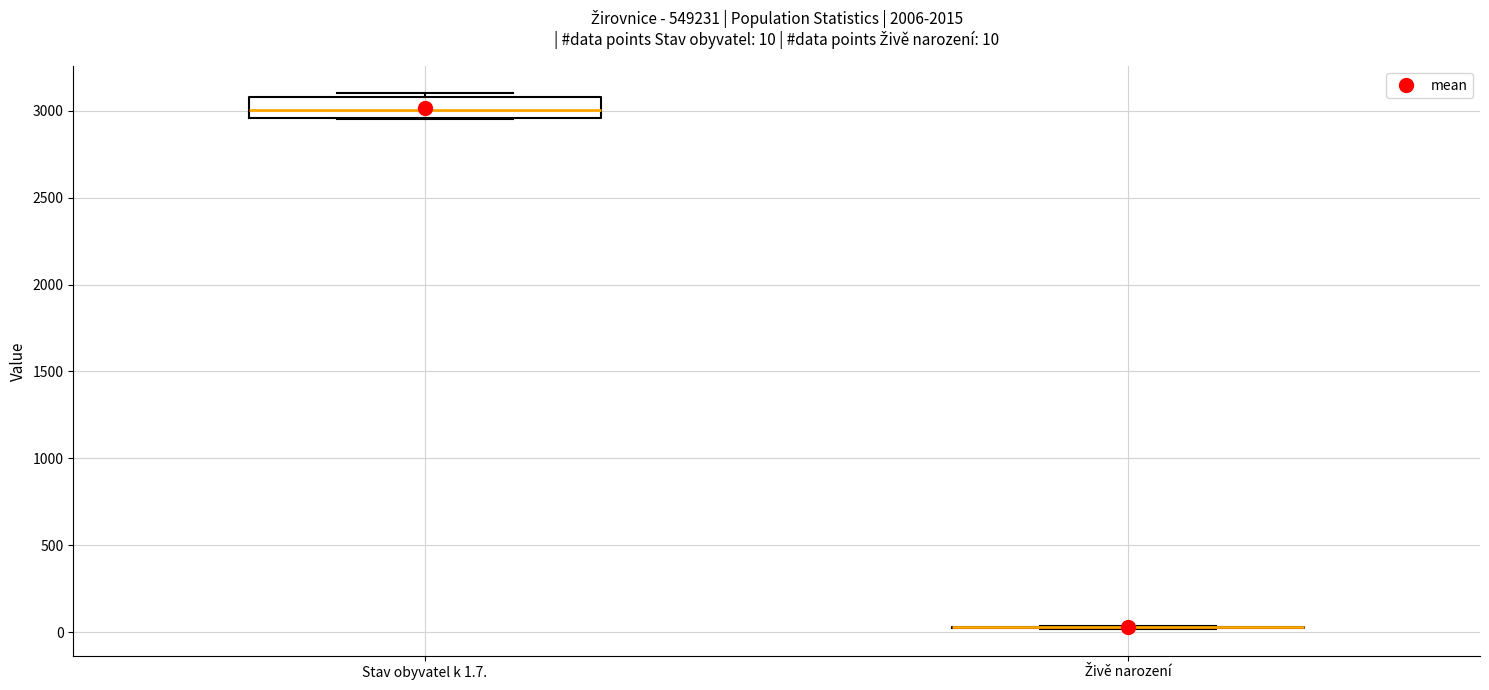

Which box is the tallest, from its lower edge to its upper edge?

Stav obyvatel k 1.7.